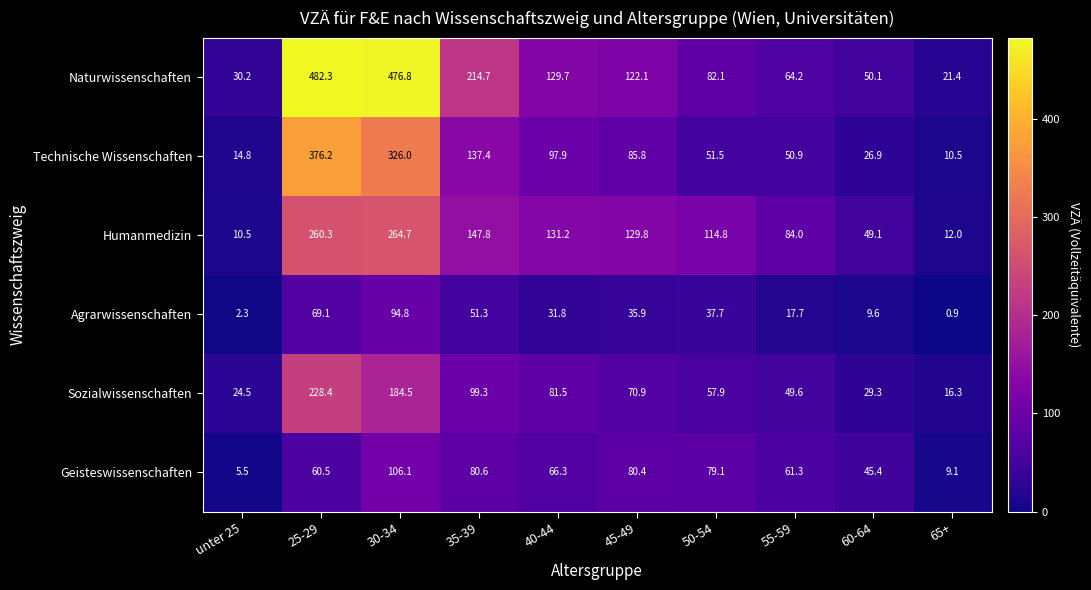

Which series has the widest spread of values?

Naturwissenschaften